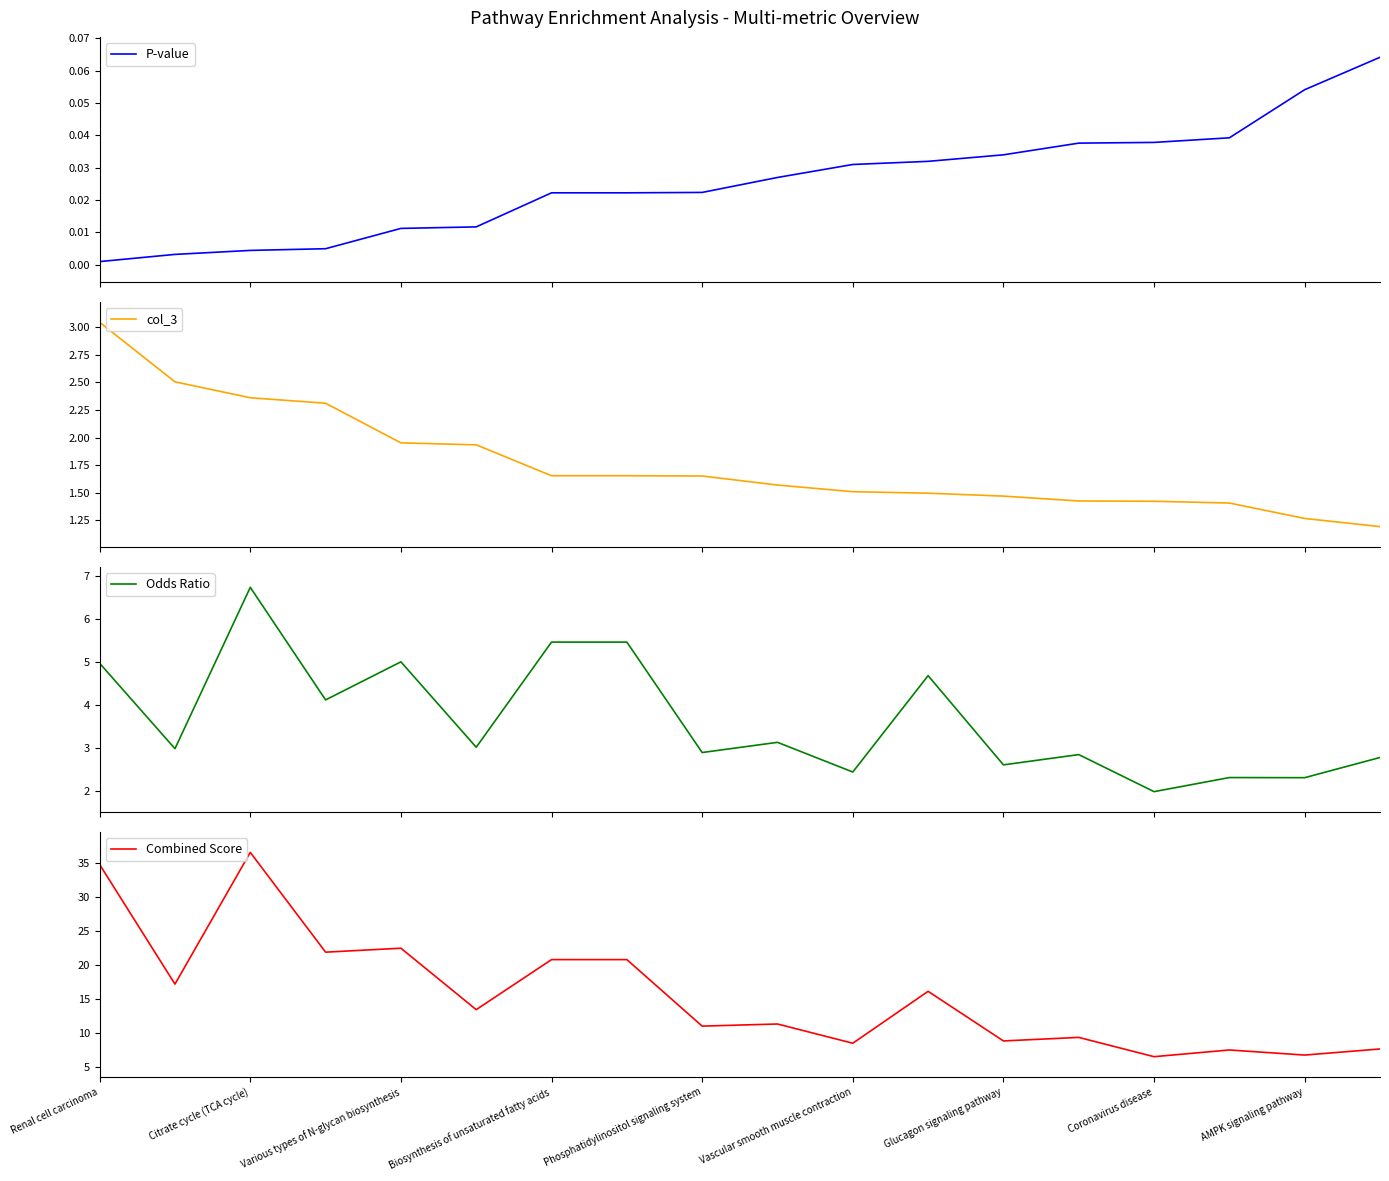

What is the minimum value for col_3?

1.2